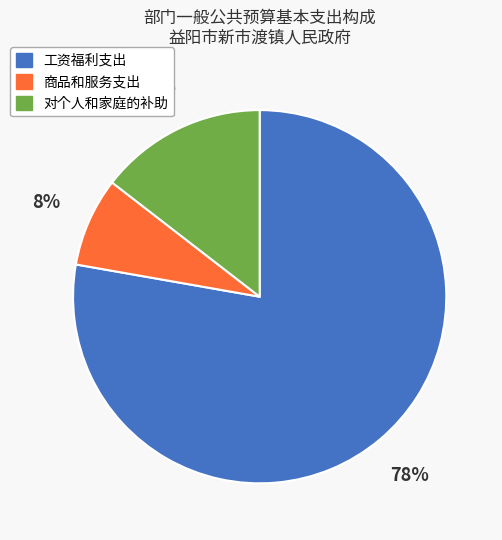

Combined, do 工资福利支出 and 商品和服务支出 account for over 50%?

Yes